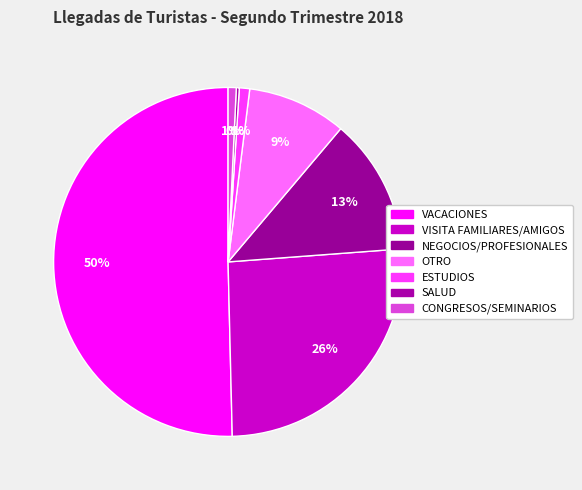

Count the number of slices in the pie.

7